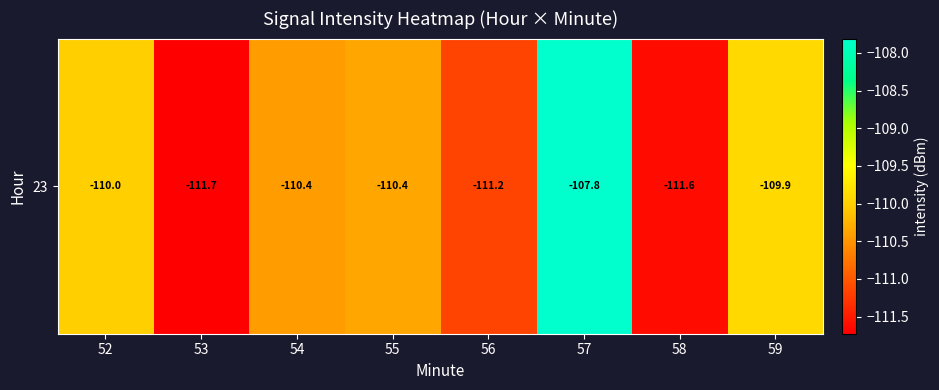

What is the sum of the values at 58 and 56?

-222.8